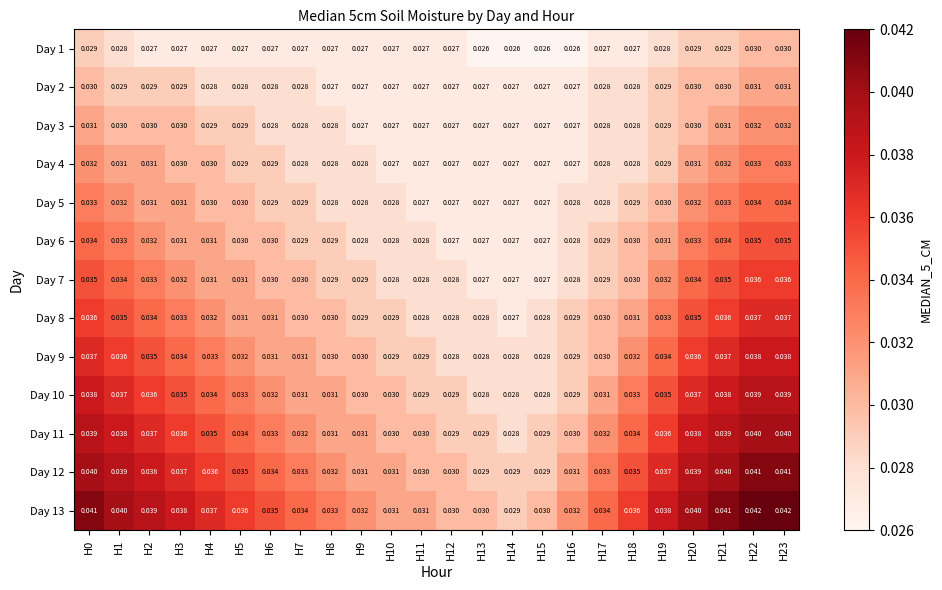

What is the total value across all series at H5?

0.4